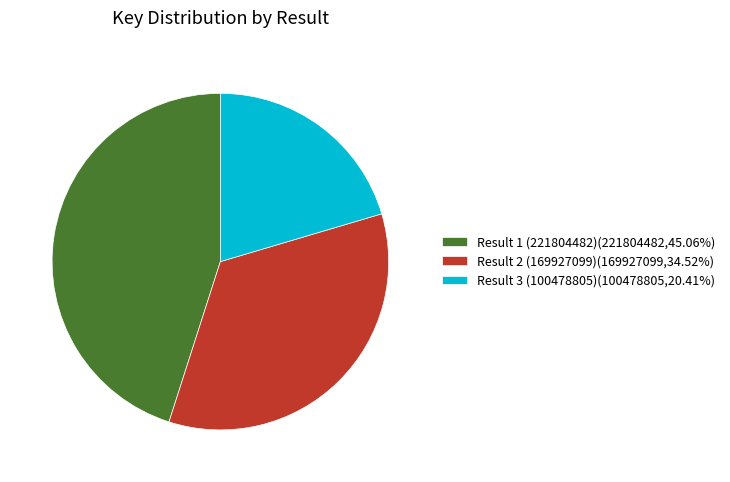

Does Result 3 (100478805)(100478805,20.41%) account for over 50% of the chart?

No